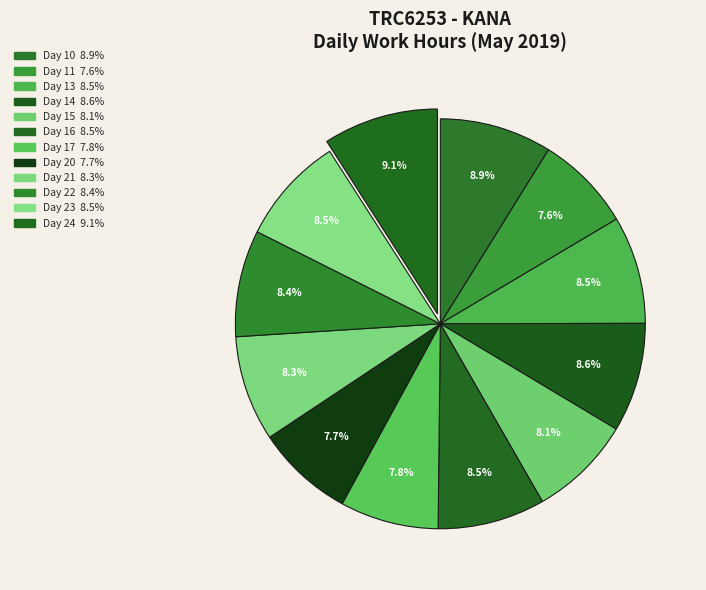

To the nearest percent, what is the difference between the Day 20 and Day 16 slice percentages?

1%